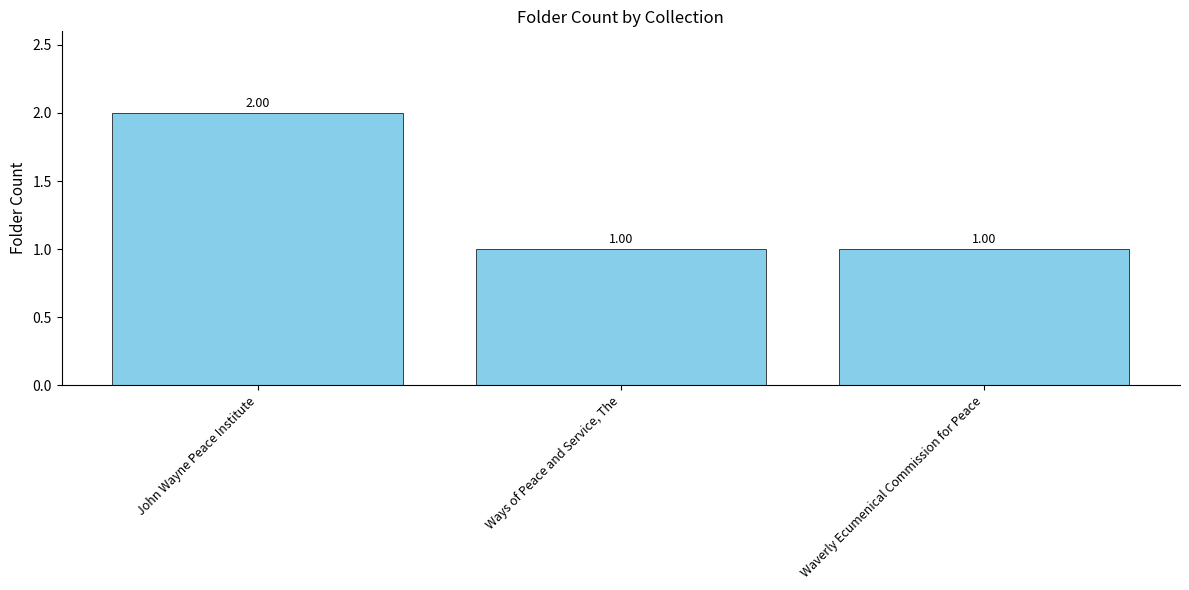

What is the label of the 2nd bar from the right?

Ways of Peace and Service, The